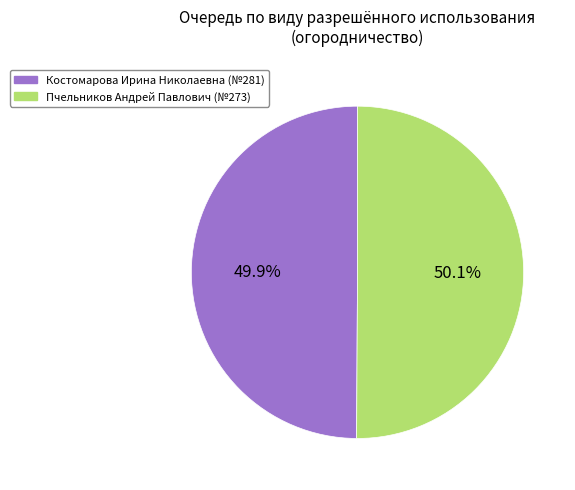

Approximately how many times larger is the value at Костомарова Ирина Николаевна (№281) compared to Пчельников Андрей Павлович (№273)?

1.0